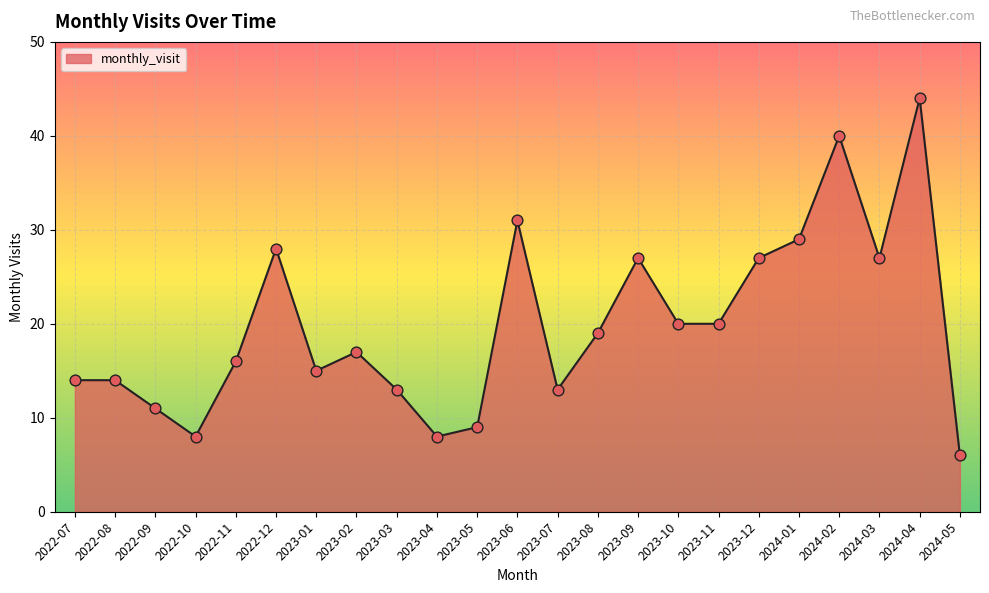

Which has a higher value, 2023-10 or 2024-02?

2024-02